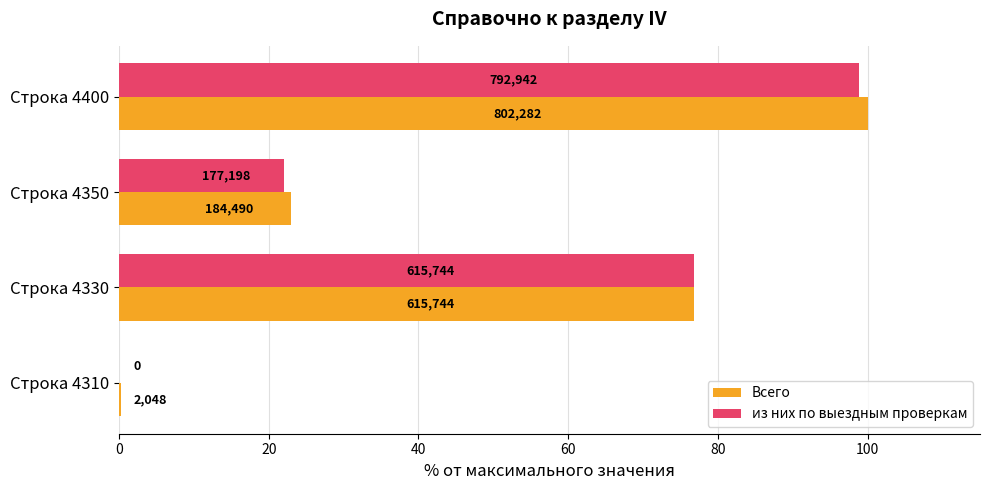

What are all the series names shown in the legend?

Всего, из них по выездным проверкам